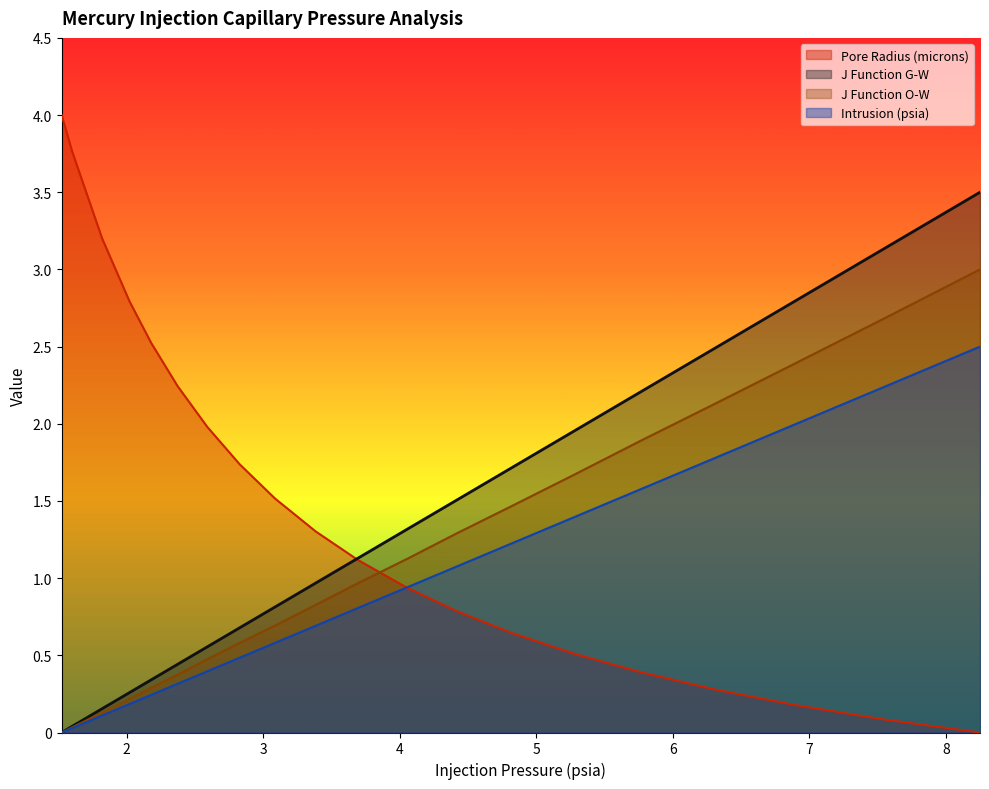

What is the average value of the J Function O-W series?

1.1